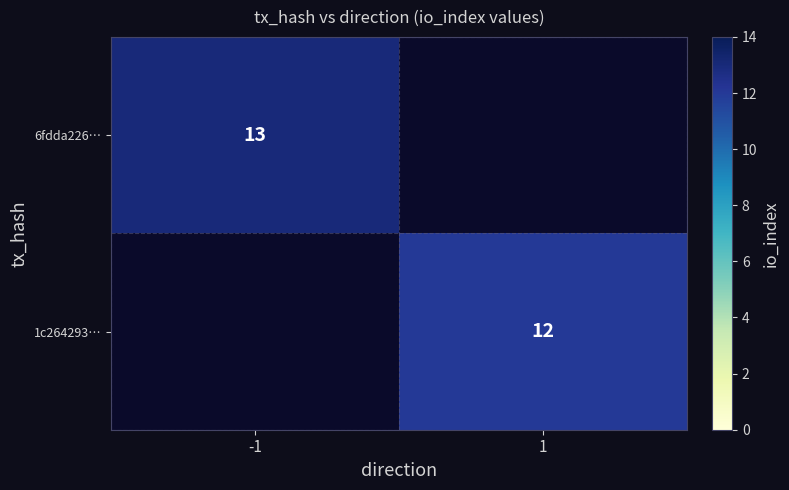

True or false: 1c264293… has a value of 18 at 1.

False